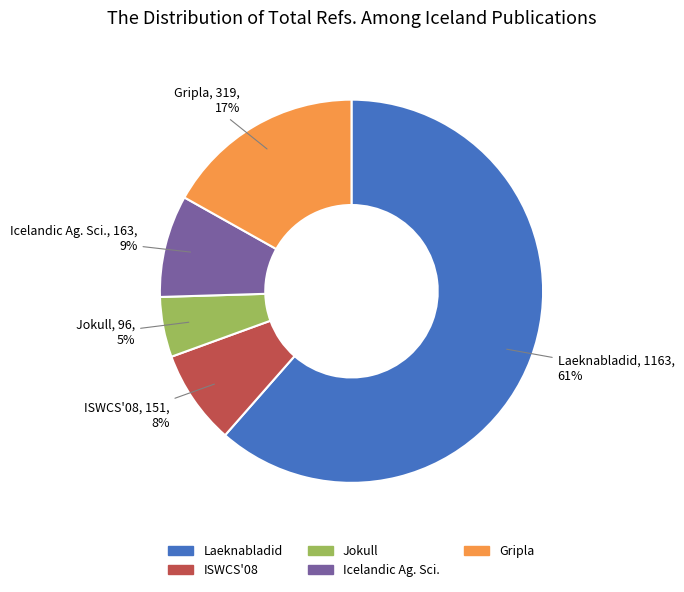

Does any single category account for the majority?

Yes